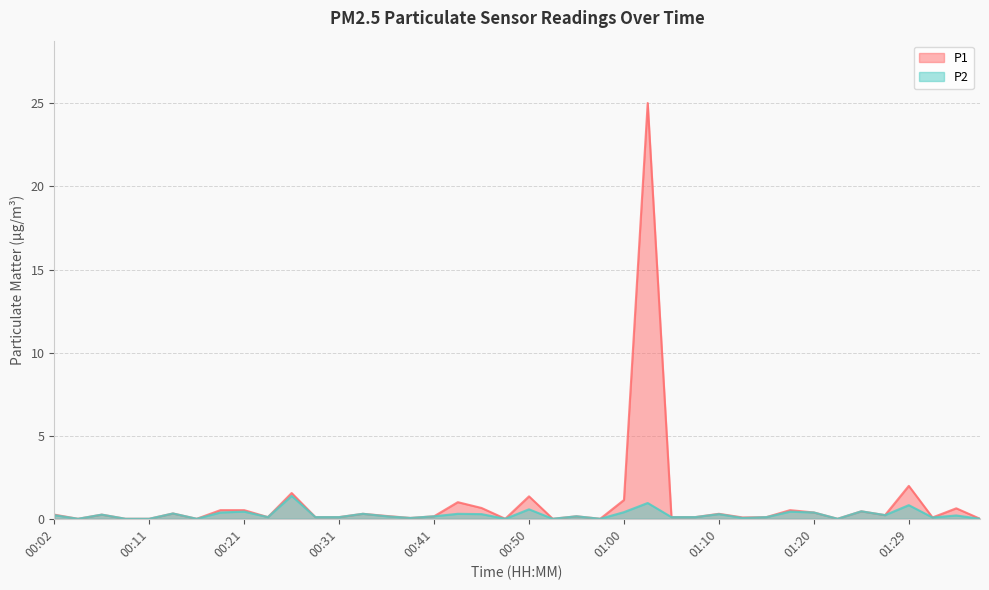

How many data points in P1 are above 0?

31